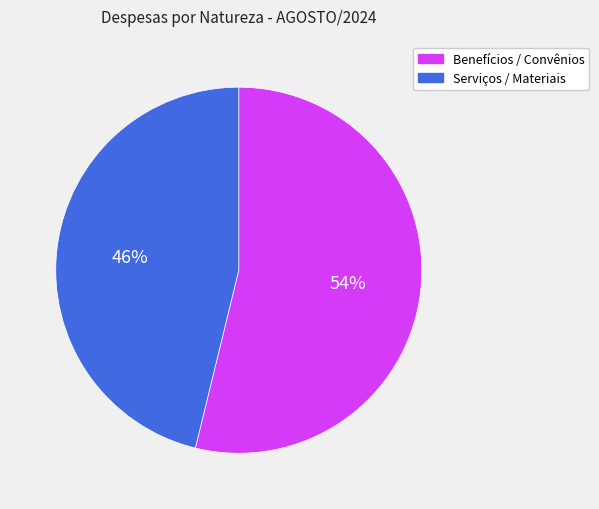

Is it true that Serviços / Materiais is 46% of the pie?

True